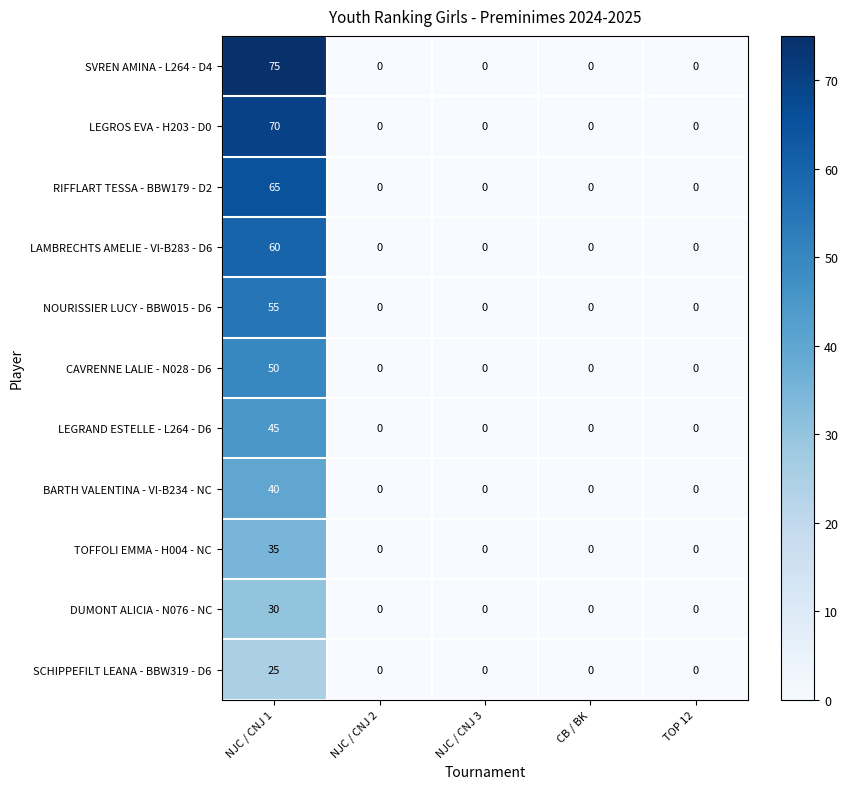

At which category is the sum across all series the highest?

NJC / CNJ 1